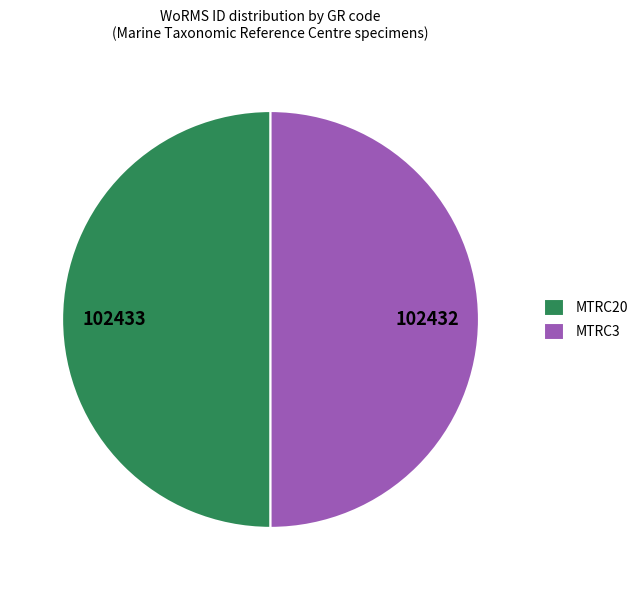

Combined, do MTRC20 and MTRC3 account for over 50%?

Yes